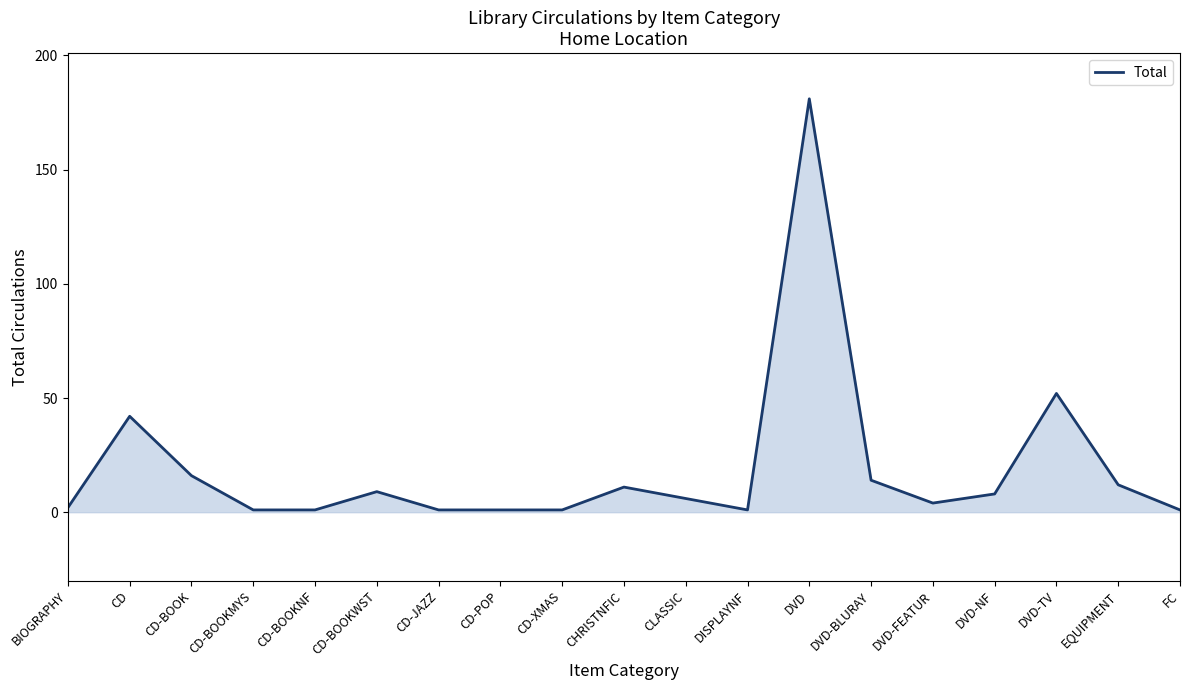

Reading left to right, transcribe all the data shown in this chart.

2	42	16	1	1	9	1	1	1	11	6	1	181	14	4	8	52	12	1